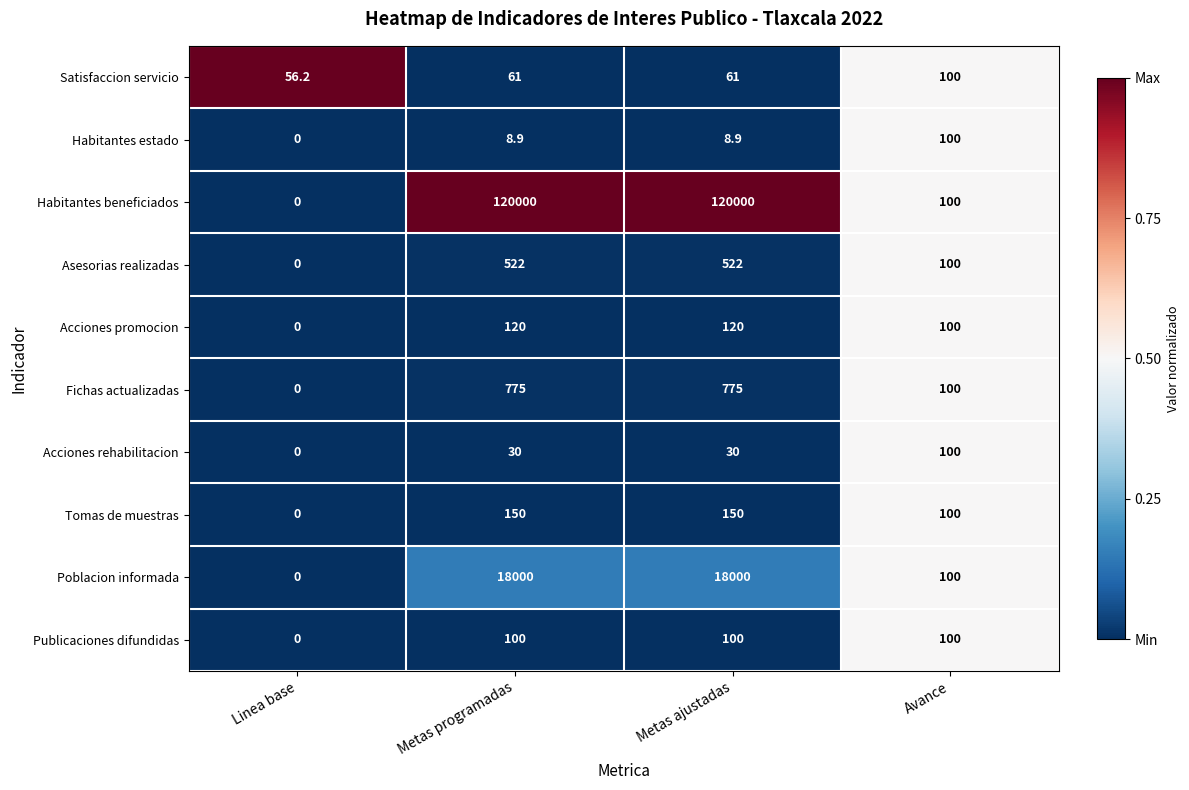

What is the difference between the maximum and minimum values in the Acciones promocion series?

120.0